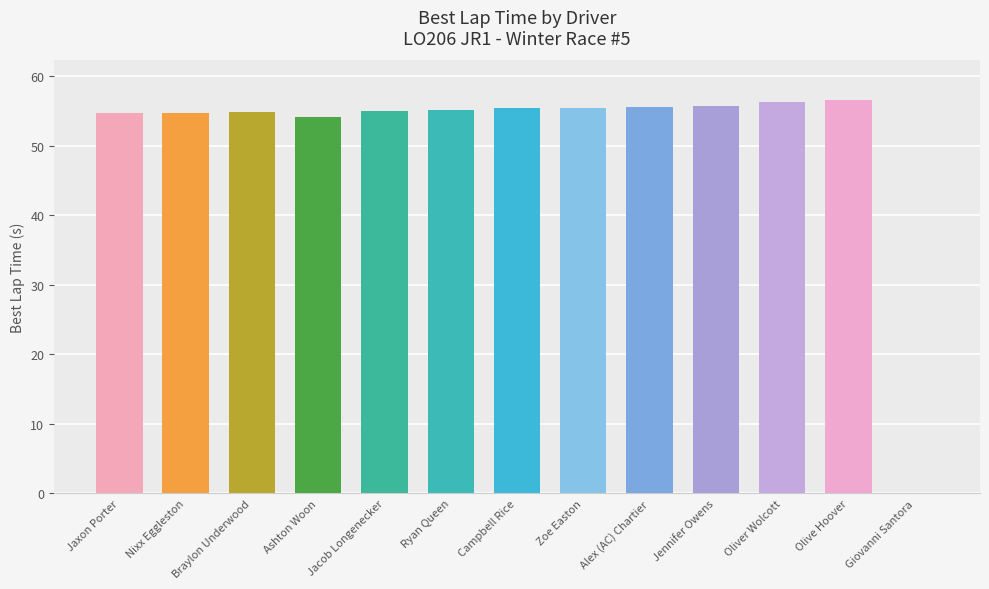

What is the maximum value shown in the chart?

56.6